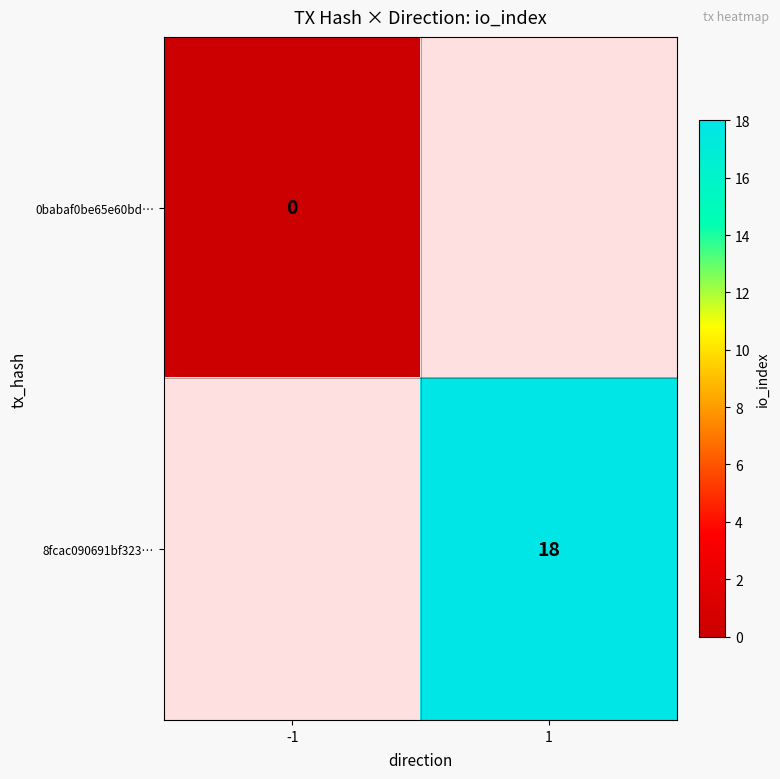

The value of 8fcac090691bf323… at 1 is 18. True or false?

True